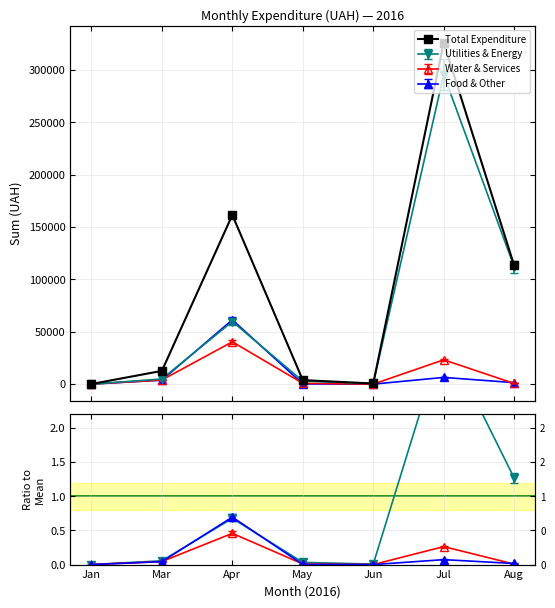

Is it true that the value at Jun is 1050.4?

False